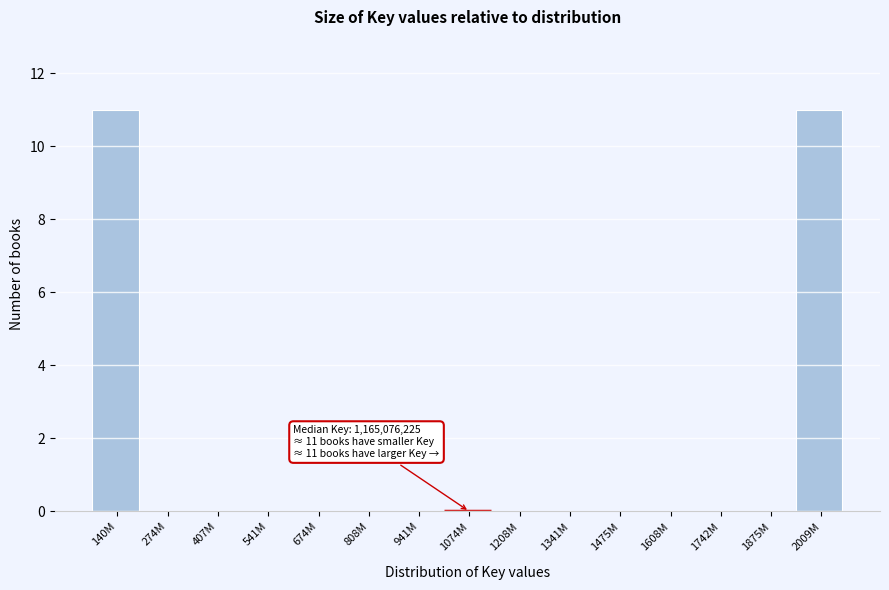

Reading left to right, list all the values displayed in this chart.

140M=11	274M=0	407M=0	541M=0	674M=0	808M=0	941M=0	1074M=0	1208M=0	1341M=0	1475M=0	1608M=0	1742M=0	1875M=0	2009M=11